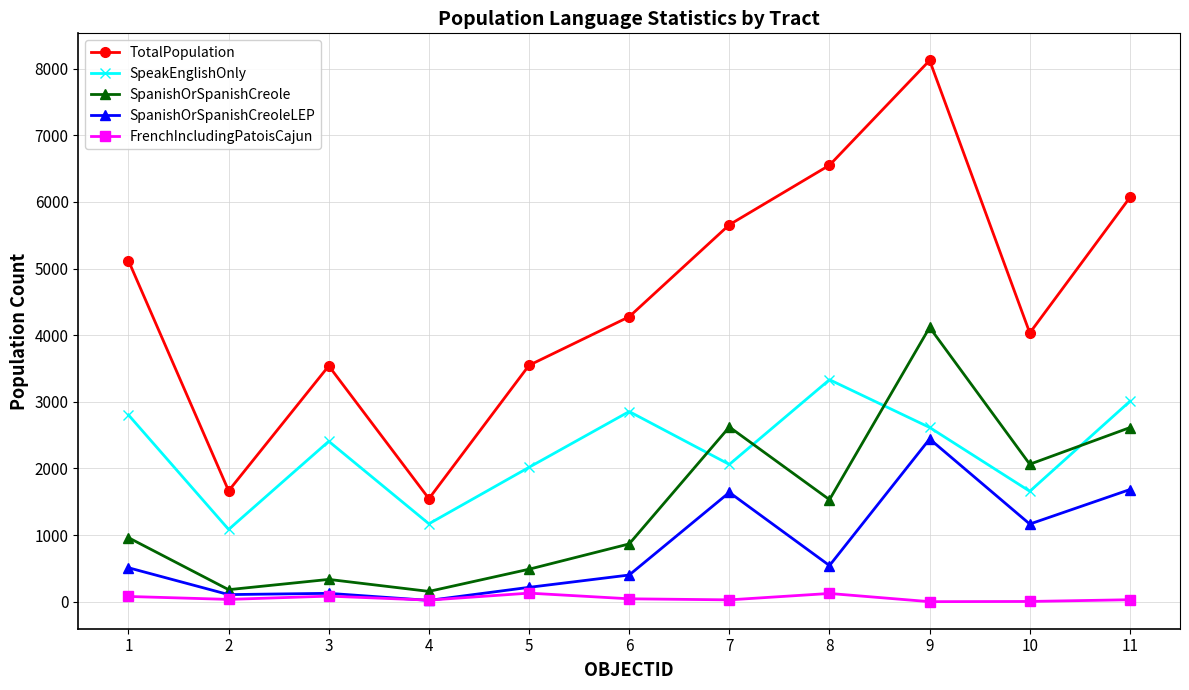

True or false: SpeakEnglishOnly and FrenchIncludingPatoisCajun cross at least once.

False